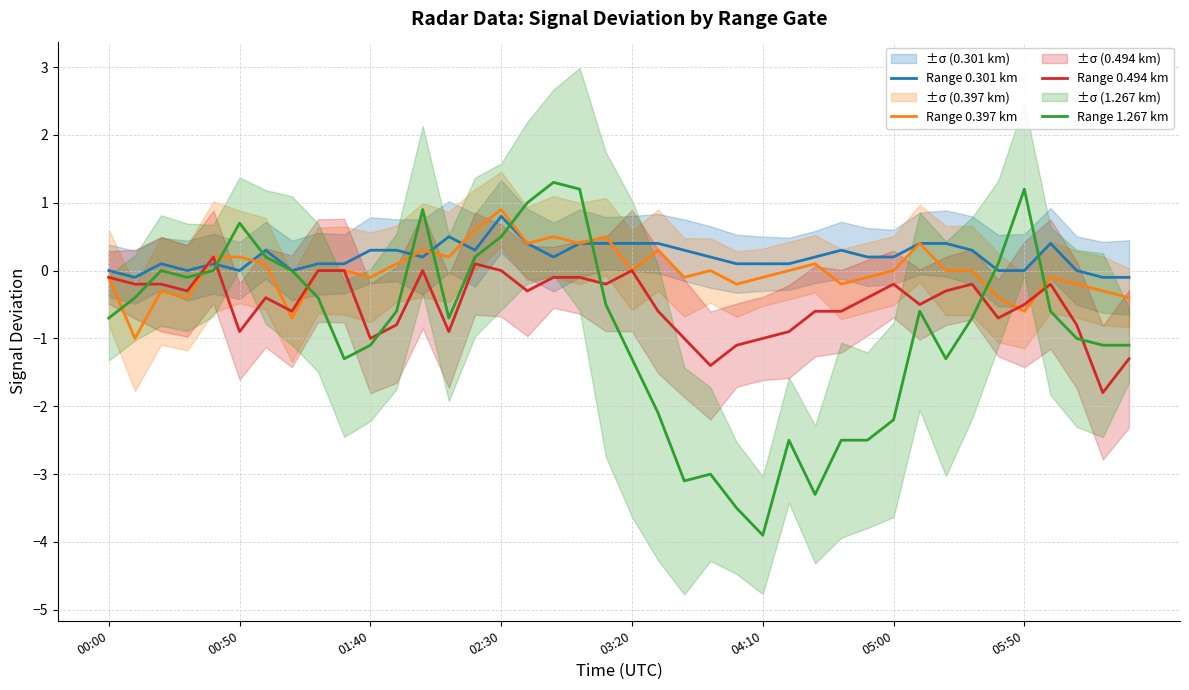

Rank the series at 21 from lowest to highest value.

Range 1.267 km, Range 0.494 km, Range 0.397 km, Range 0.301 km